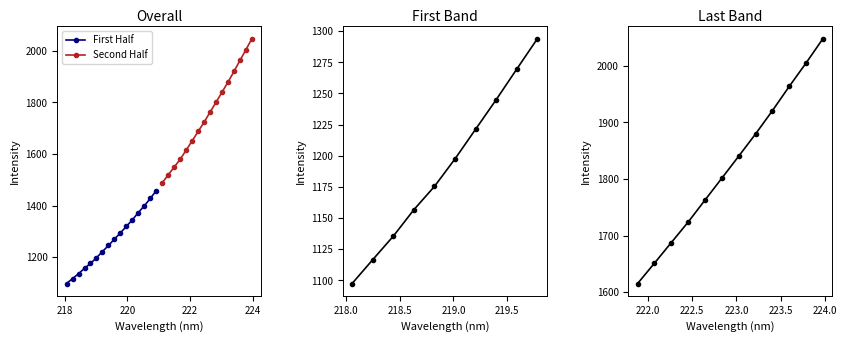

Reading left to right, transcribe all the data shown in this chart.

1097.4	1116.5	1135.4	1156.7	1175.4	1197.6	1221.4	1245.2	1269.7	1294.1	1319.3	1344.8	1373.0	1399.4	1427.7	1458.4	1488.3	1519.6	1549.6	1579.9	1615.3	1651.4	1687.8	1724.0	1762.9	1801.6	1840.4	1879.7	1920.8	1963.7	2005.1	2048.1